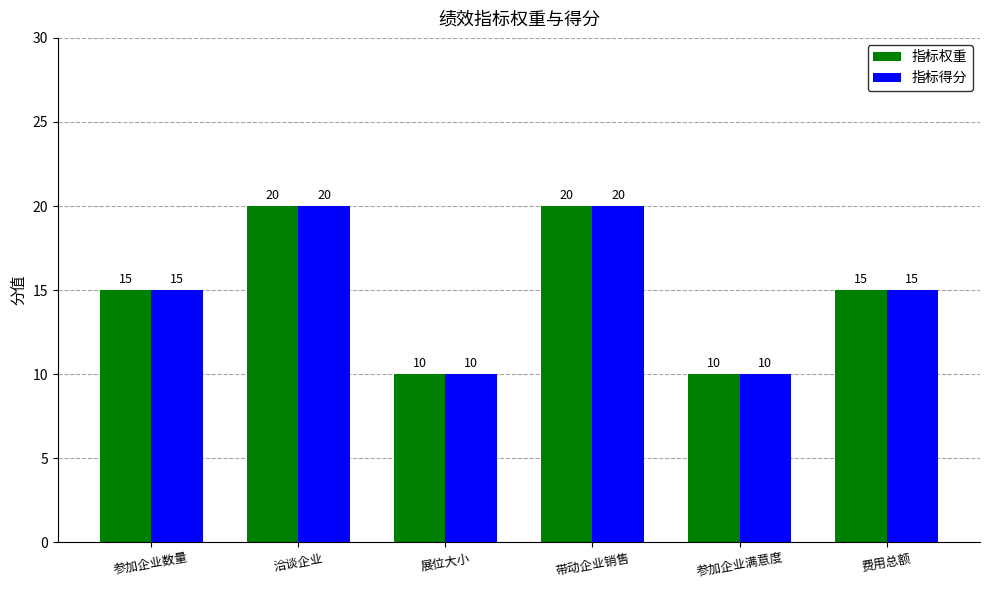

What is the highest value of the 指标得分 series?

20